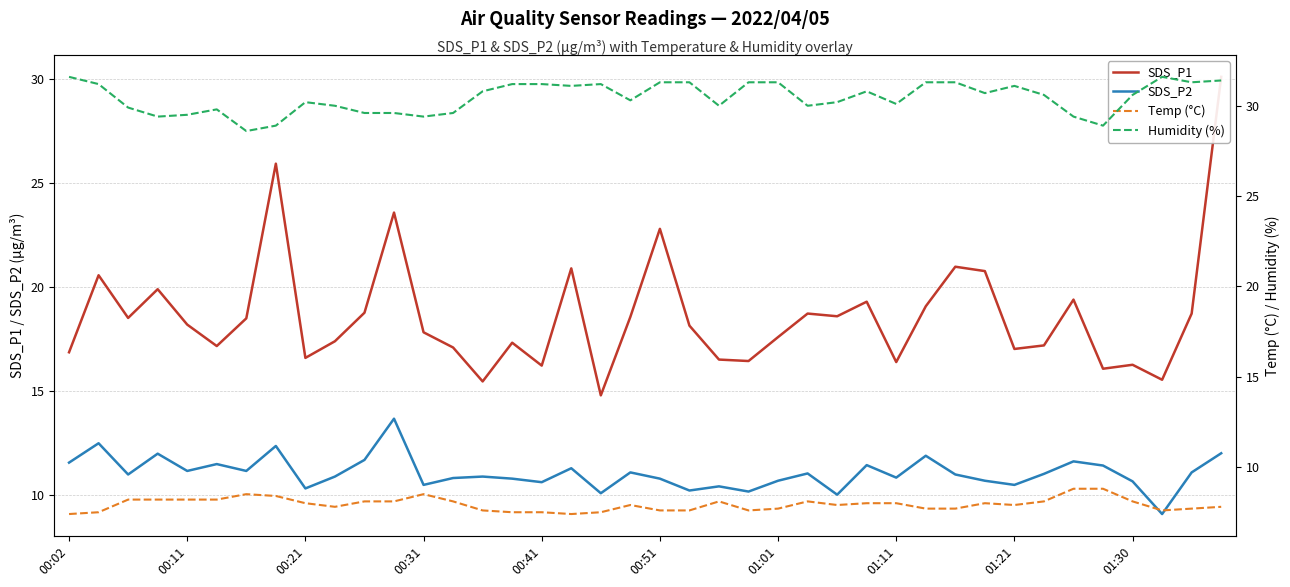

What is the highest value of the Temp (°C) series?

8.8